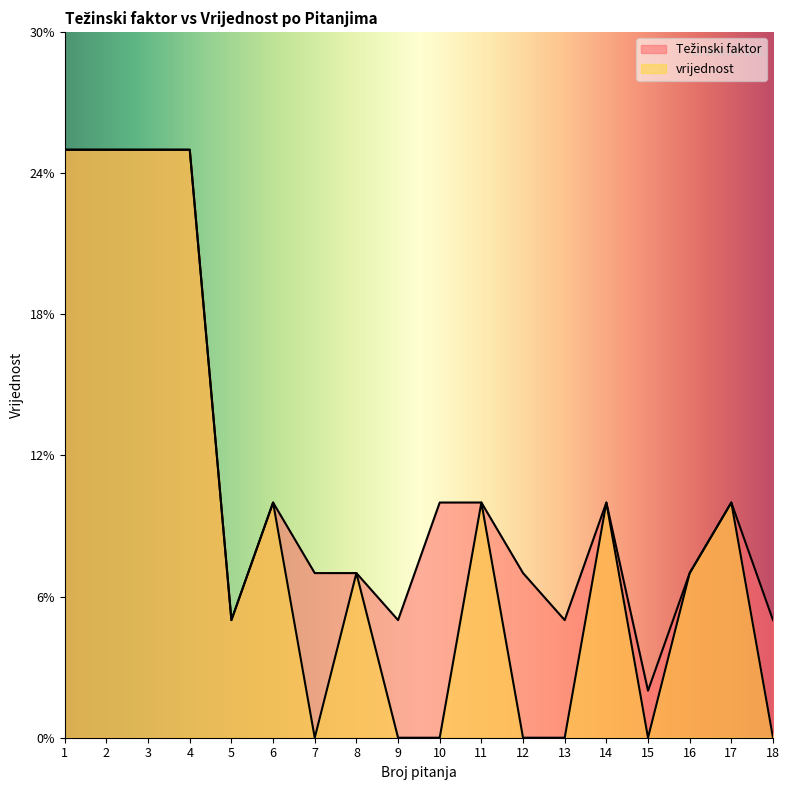

True or false: Težinski faktor has a value of 0.0 at 15.

False